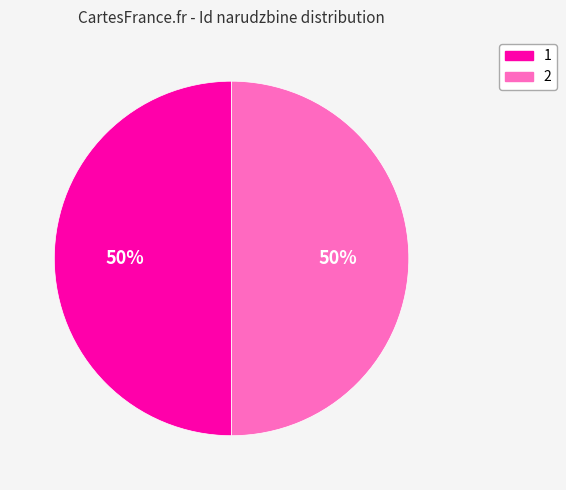

How many segments does this pie chart have?

2